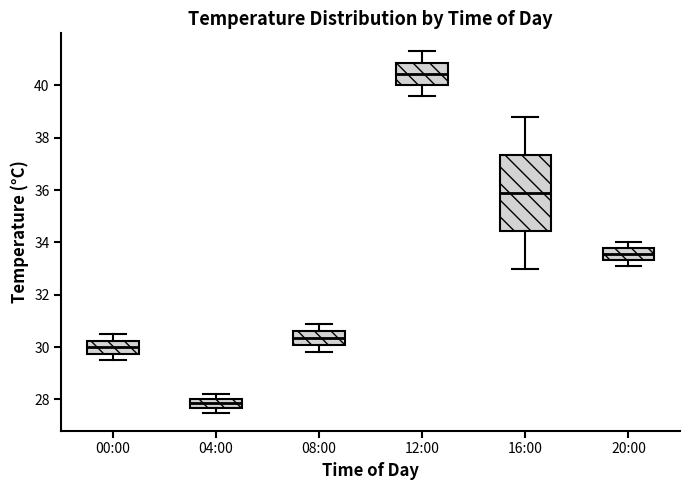

Reading left to right, read every box against the y-axis: the position of its median line, the range the box covers, and the ends of its whiskers. The values are not printed on the chart, so give them approximately, as read against the axis.

00:00: median 30.0, box 29.8 to 30.2, whiskers 29.6 to 30.6
04:00: median 27.8, box 27.6 to 28.0, whiskers 27.6 (below the box's lower edge) to 28.2
08:00: median 30.4, box 30.0 to 30.6, whiskers 29.8 to 31.0
12:00: median 40.4, box 40.0 to 40.8, whiskers 39.6 to 41.4
16:00: median 36.0, box 34.4 to 37.4, whiskers 33.0 to 38.8
20:00: median 33.6, box 33.4 to 33.8, whiskers 33.2 to 34.0